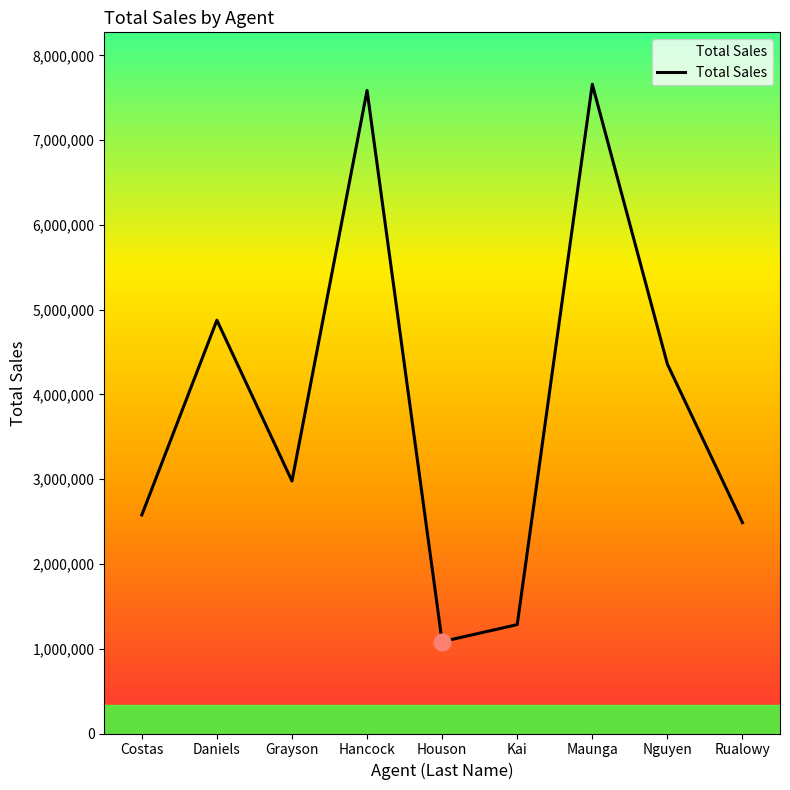

Read the value at Hancock.

7586204